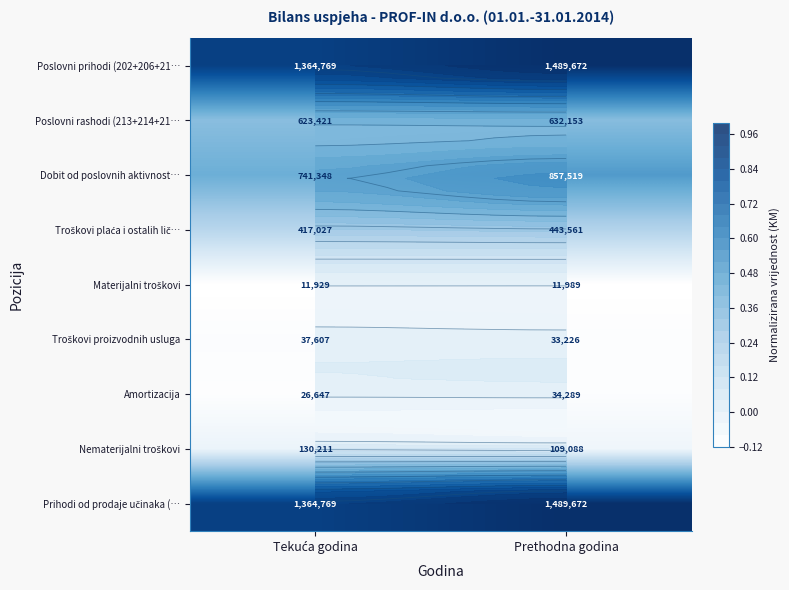

Which label corresponds to the smallest value in the chart?

Tekuća godina